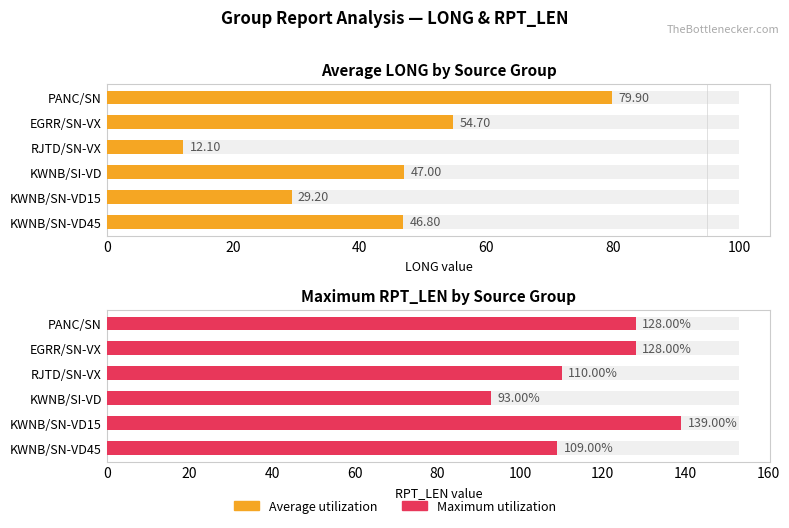

Does the chart contain stacked bars?

No